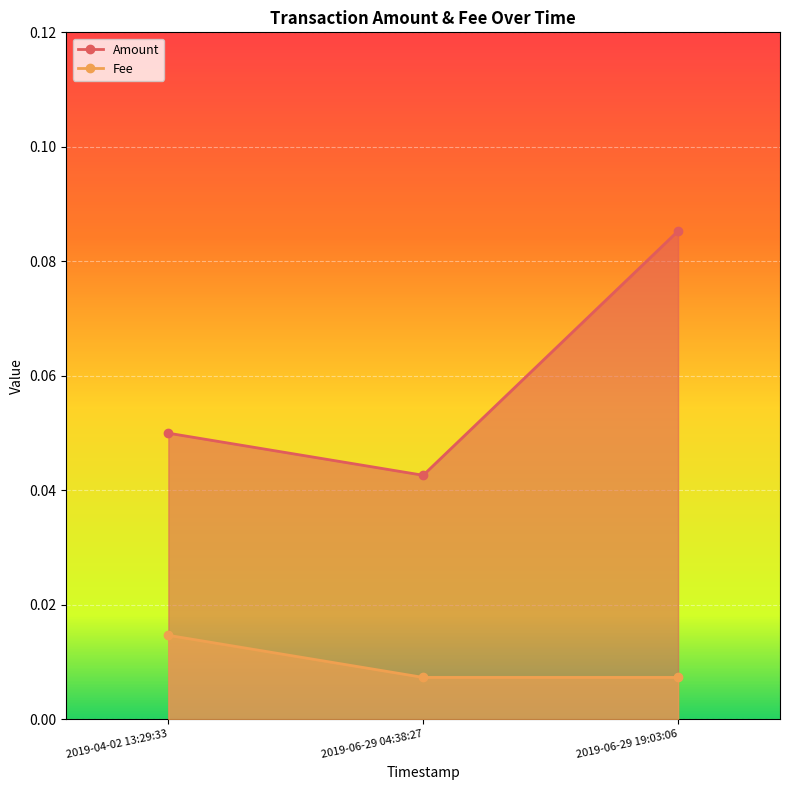

How many lines are shown in the chart?

2